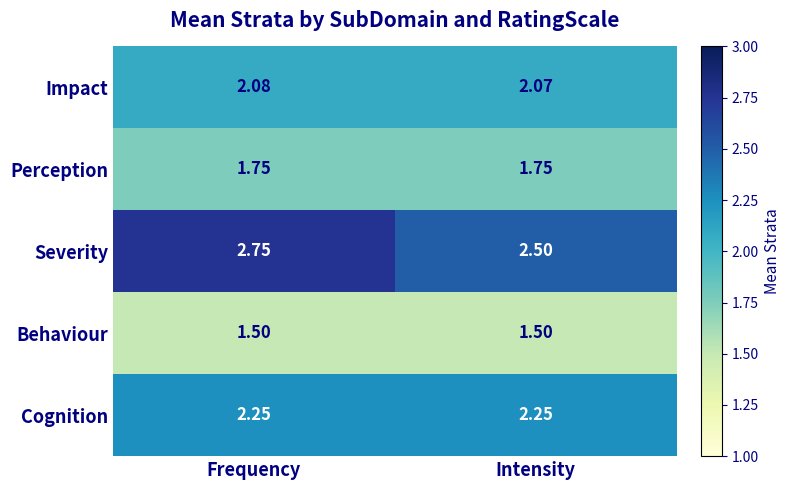

At Intensity, list the series in order from largest to smallest.

Severity, Cognition, Impact, Perception, Behaviour